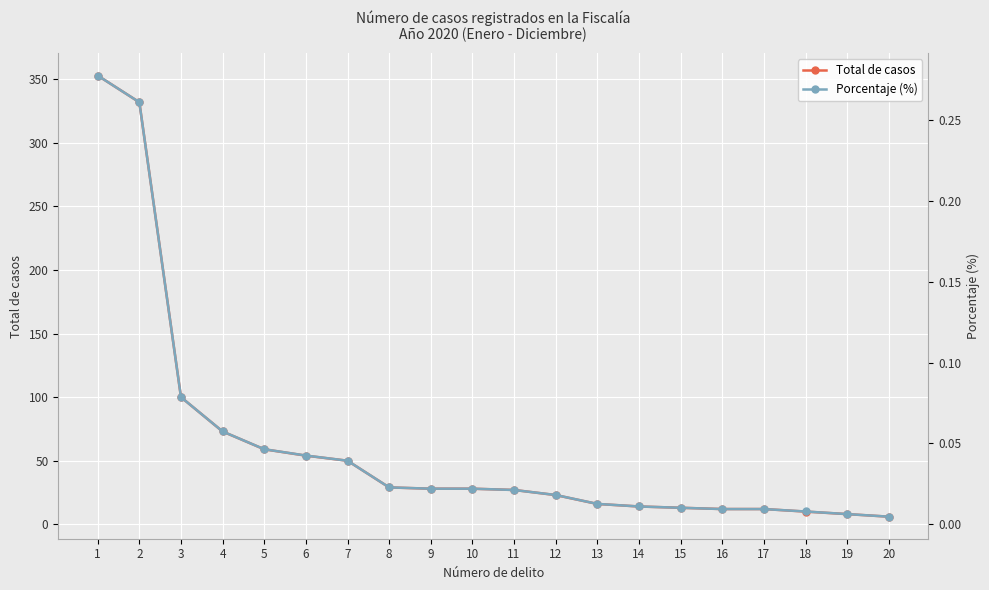

True or false: Total de casos and Porcentaje (%) cross at least once.

False